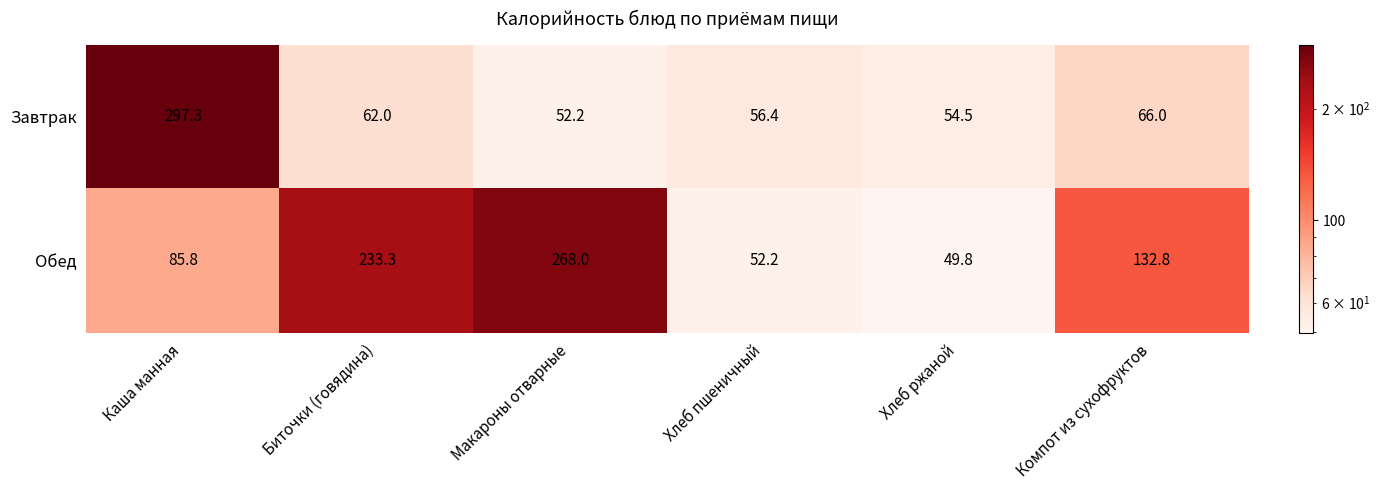

Rank the series by their average value, from highest to lowest.

Обед, Завтрак